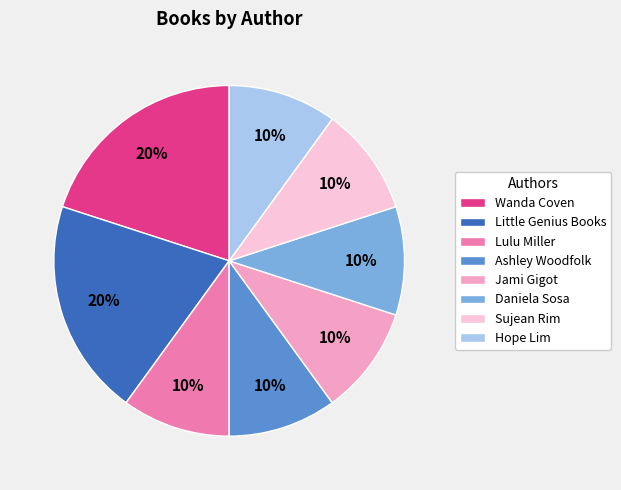

Is there any slice that represents more than half of the pie?

No